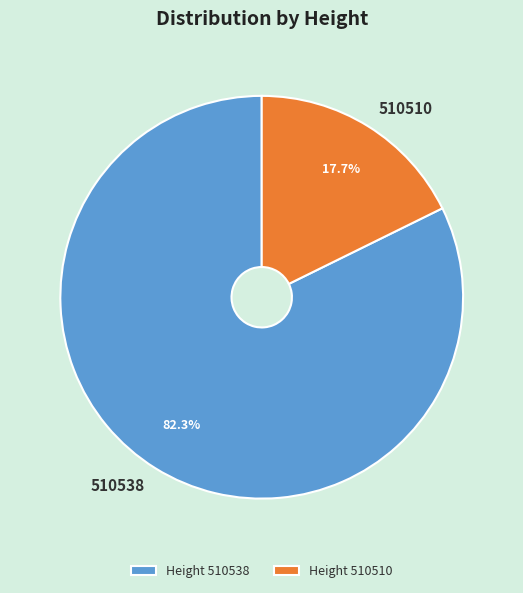

Is it true that 510510 is 6% of the pie?

False